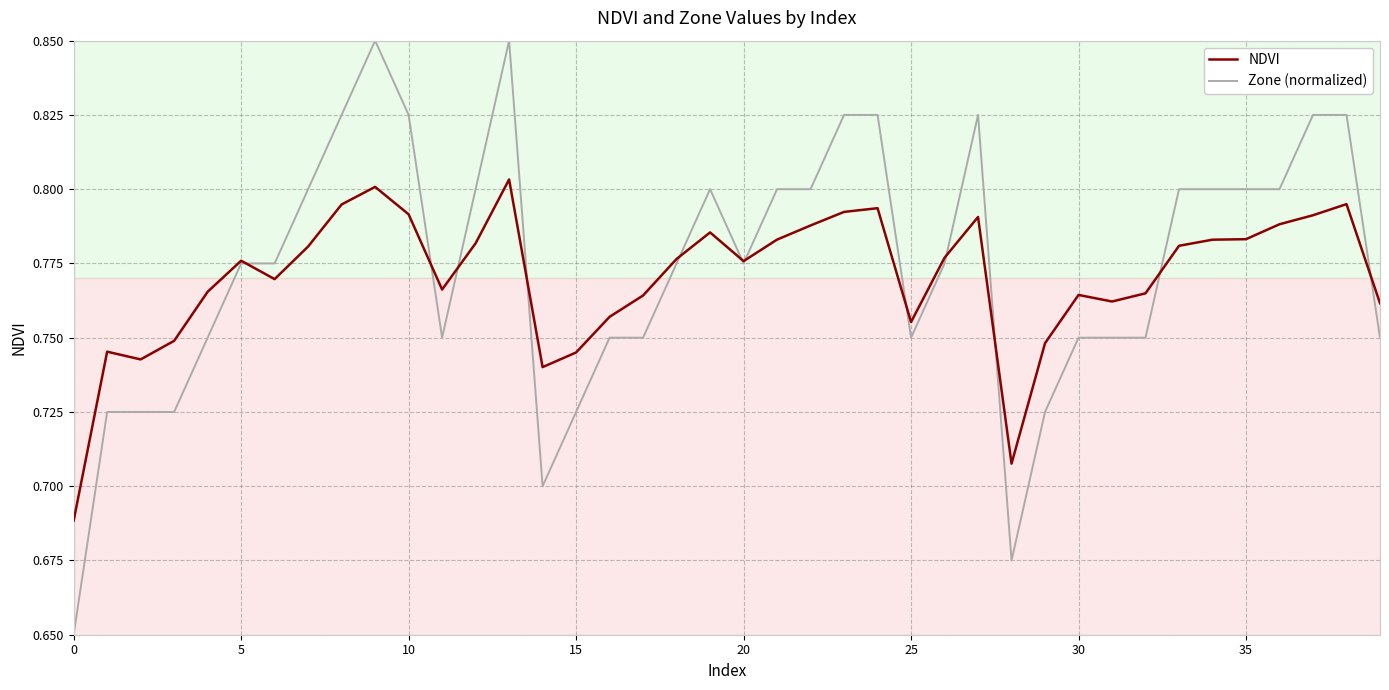

List the series in order of their peak value, lowest first.

NDVI, Zone (normalized)